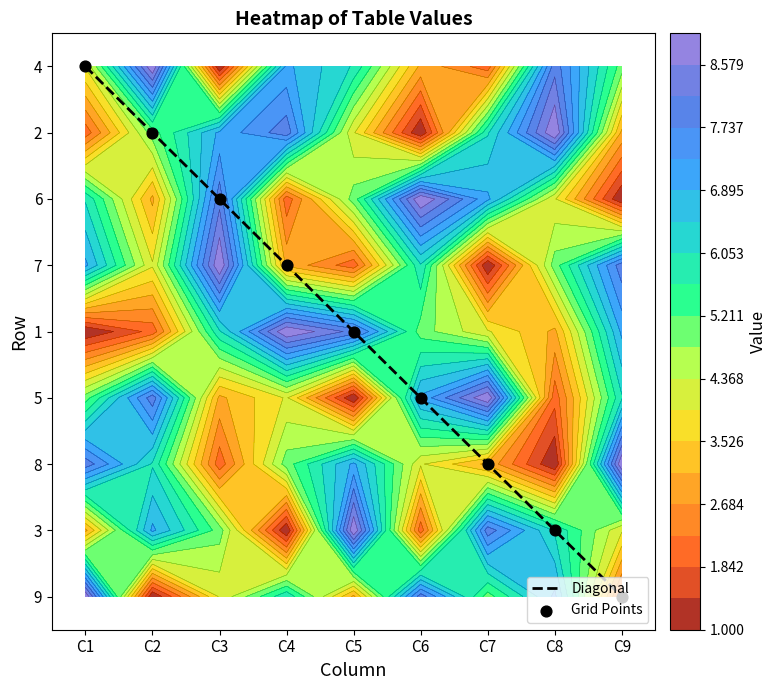

True or false: 3 has a value of 4 at C1.

False